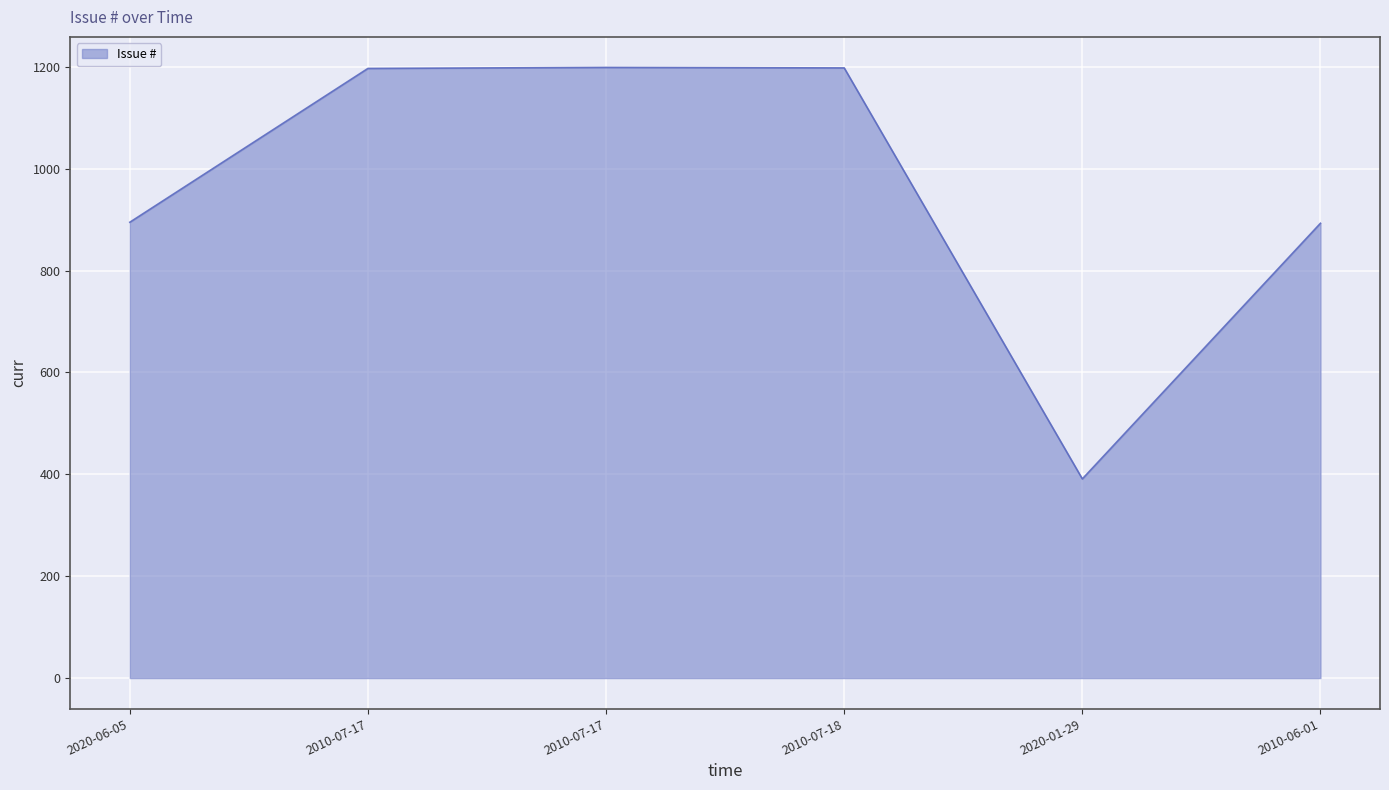

Read the value at 2020-01-29, to the nearest 10.

390